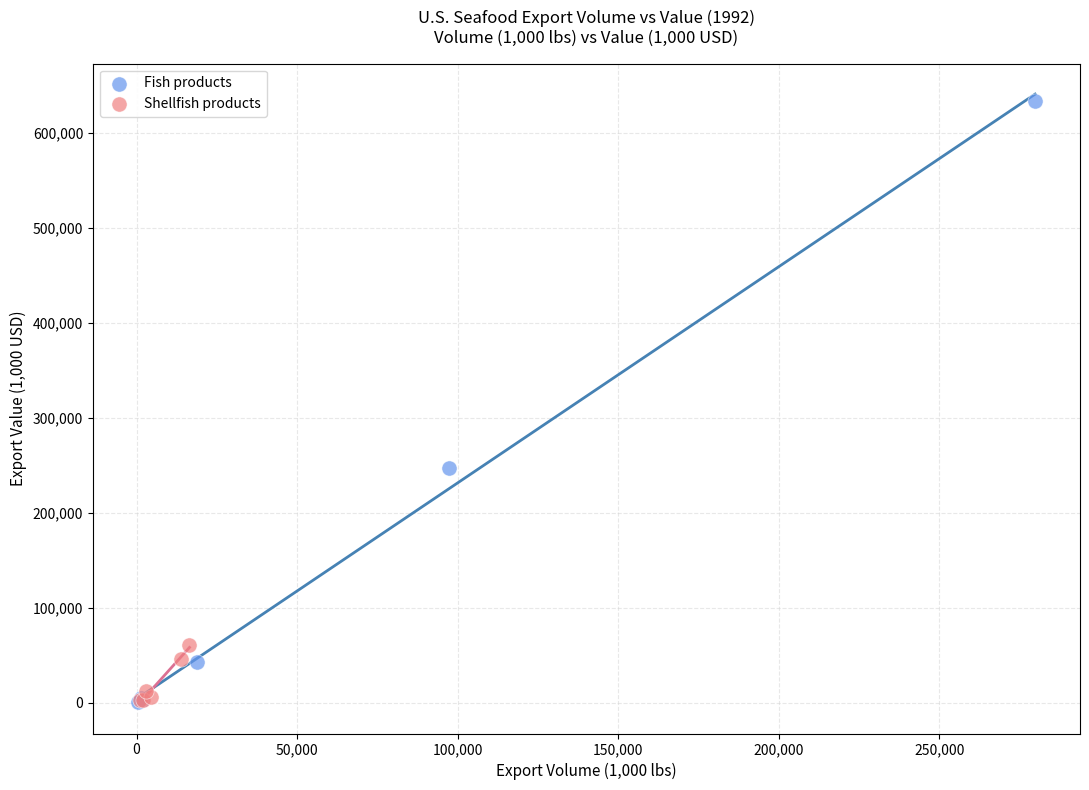

Which series has the largest Y range (max minus min)?

Fish products